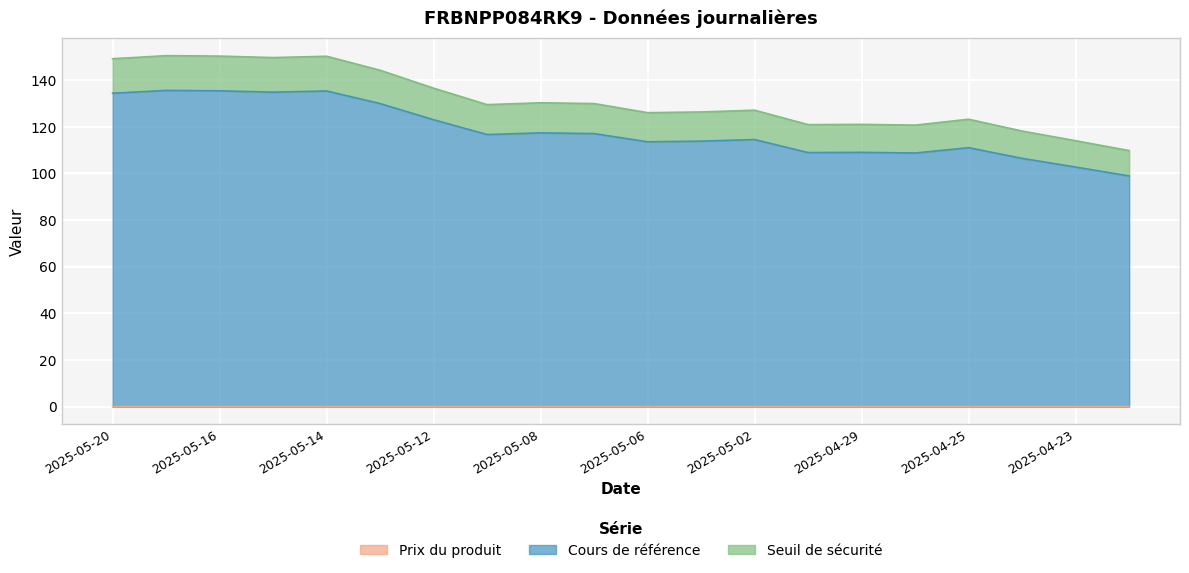

True or false: Prix du produit has more than 2 points higher than both neighbors.

False